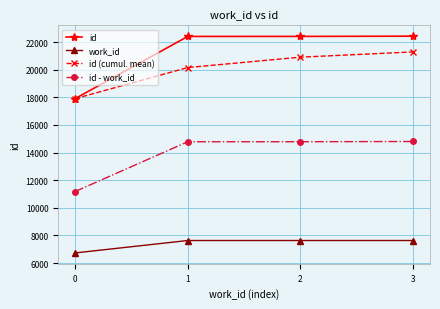

How many data points in id are less than 22414?

2